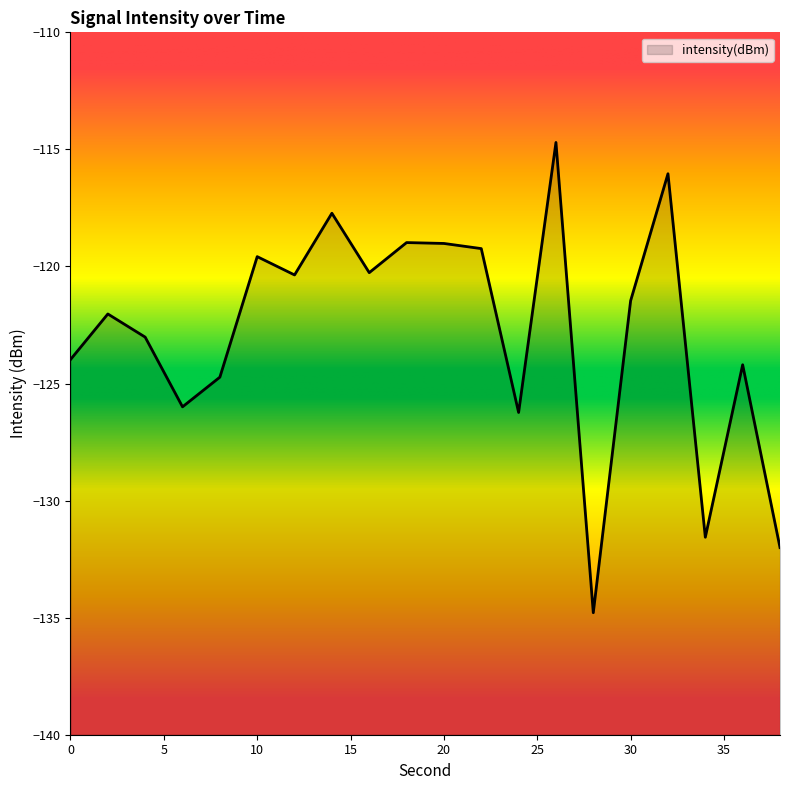

True or false: the data shows -121.5 at 30.

True